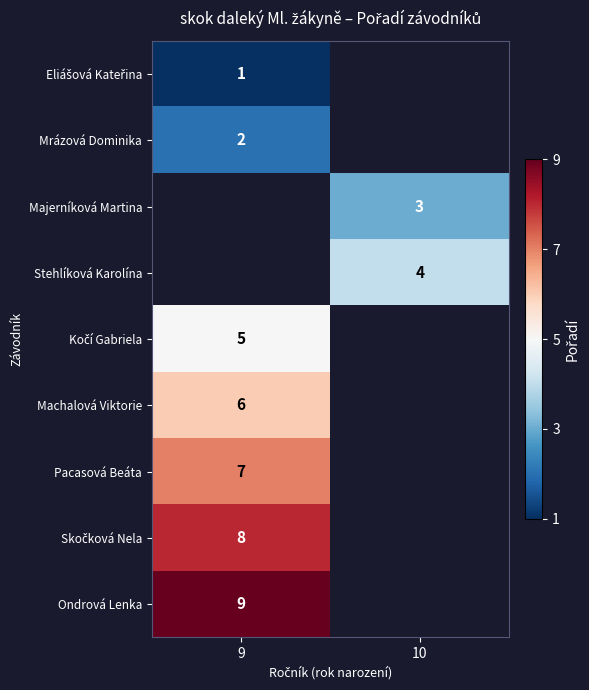

The Majerníková Martina series shows 3 at 10. True or false?

True